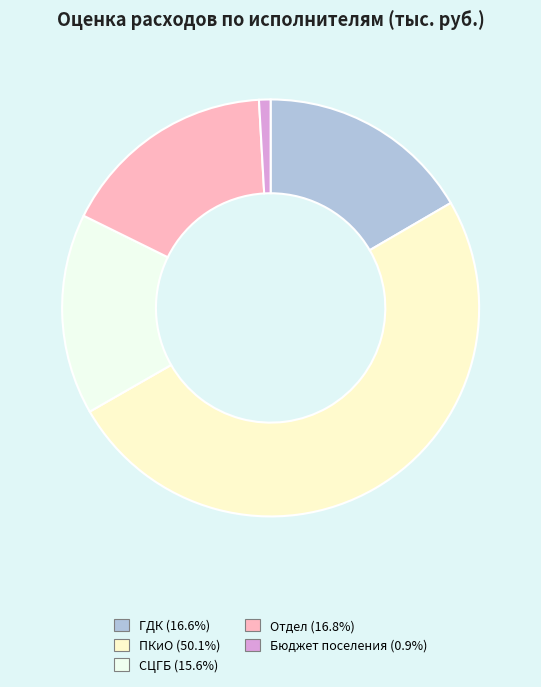

Approximately how many times larger is the value at ПКиО compared to ГДК?

3.0